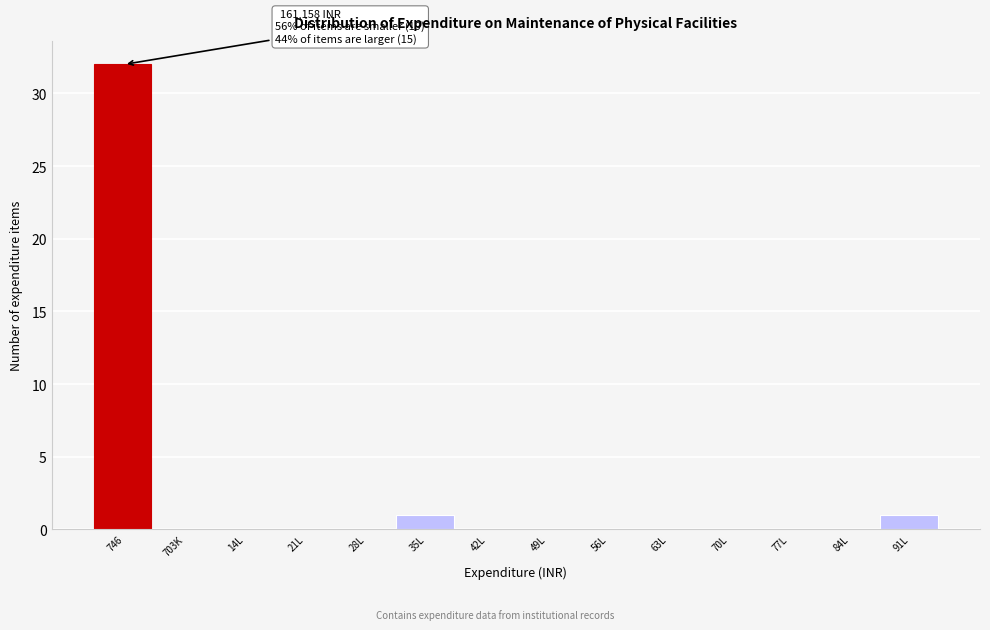

Reading left to right, extract all data points from this chart.

746=32	703K=0	14L=0	21L=0	28L=0	35L=1	42L=0	49L=0	56L=0	63L=0	70L=0	77L=0	84L=0	91L=1